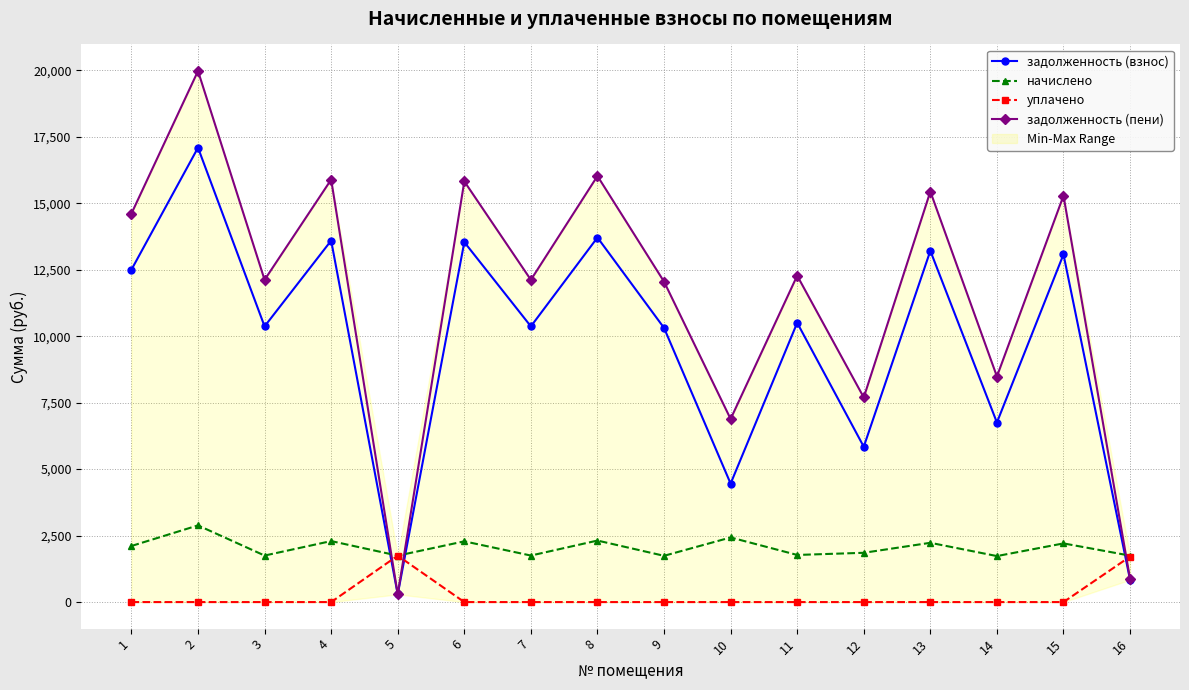

At how many categories does at least one series exceed 9095?

11